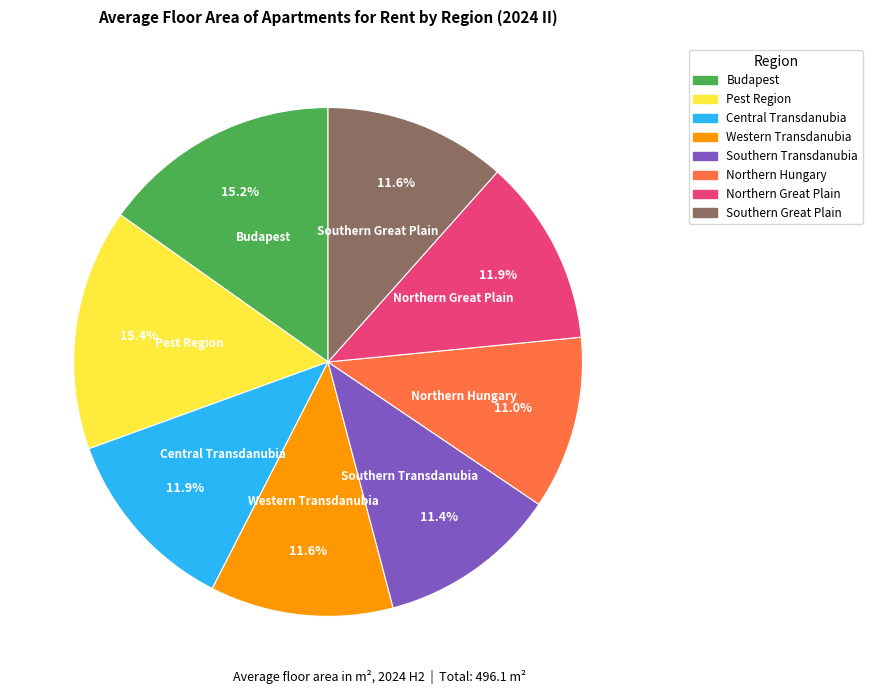

True or false: Central Transdanubia accounts for 1% of the total.

False